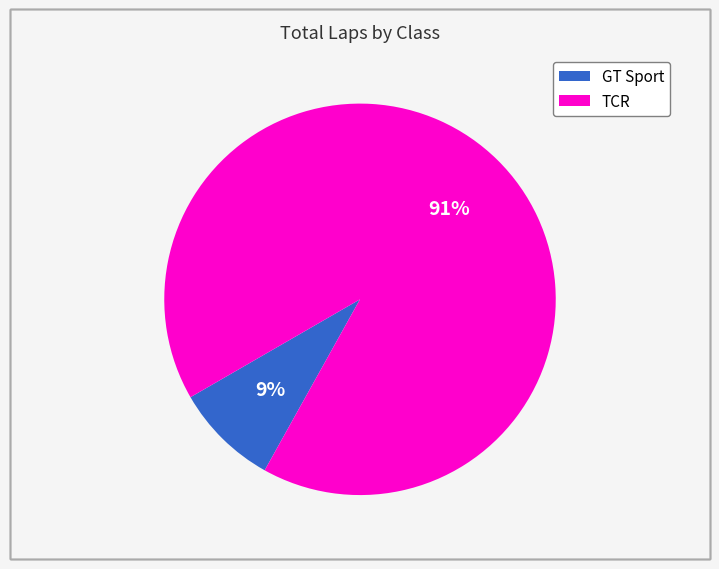

What percentage is the TCR slice, to the nearest percent?

91%